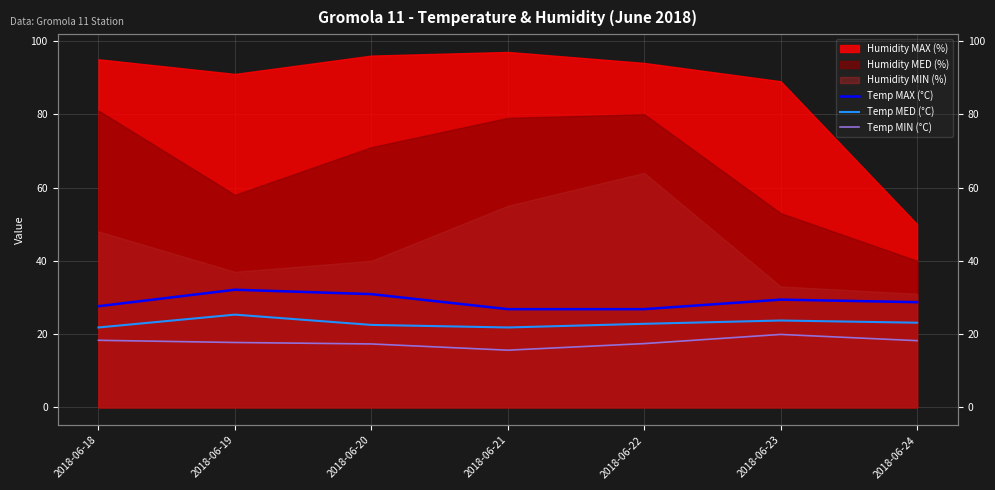

What is the average value of the Temp MIN (°C) series?

17.8